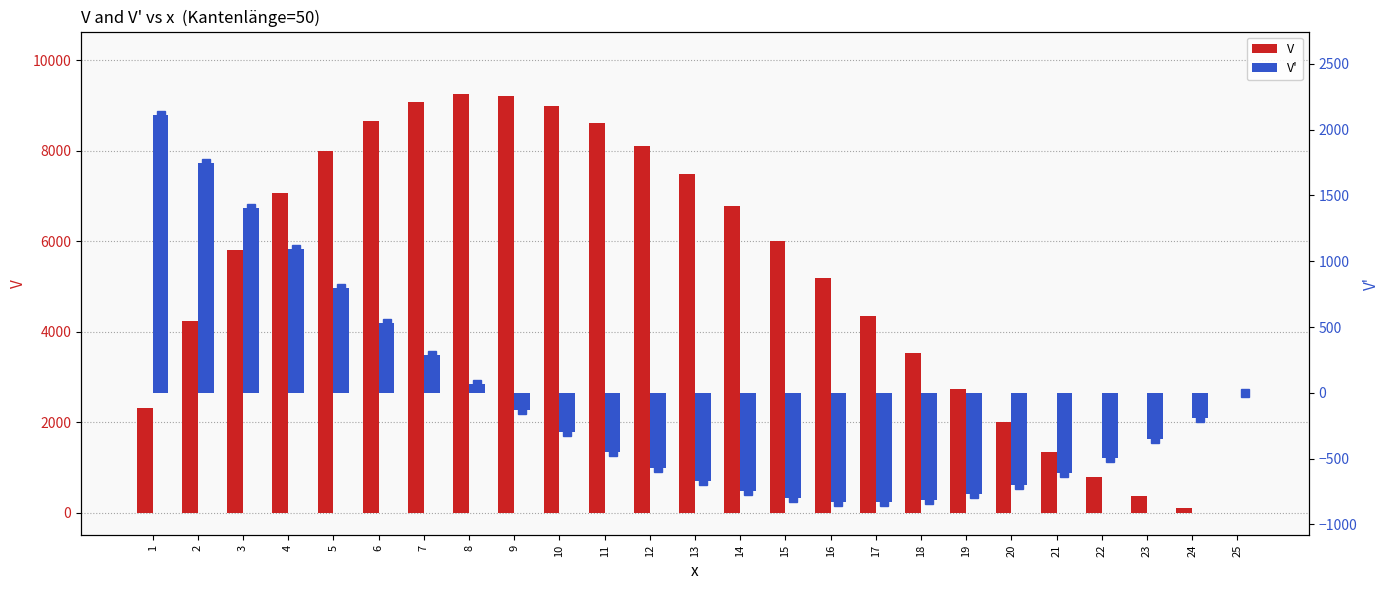

The V' series shows 1748 at 2. True or false?

True